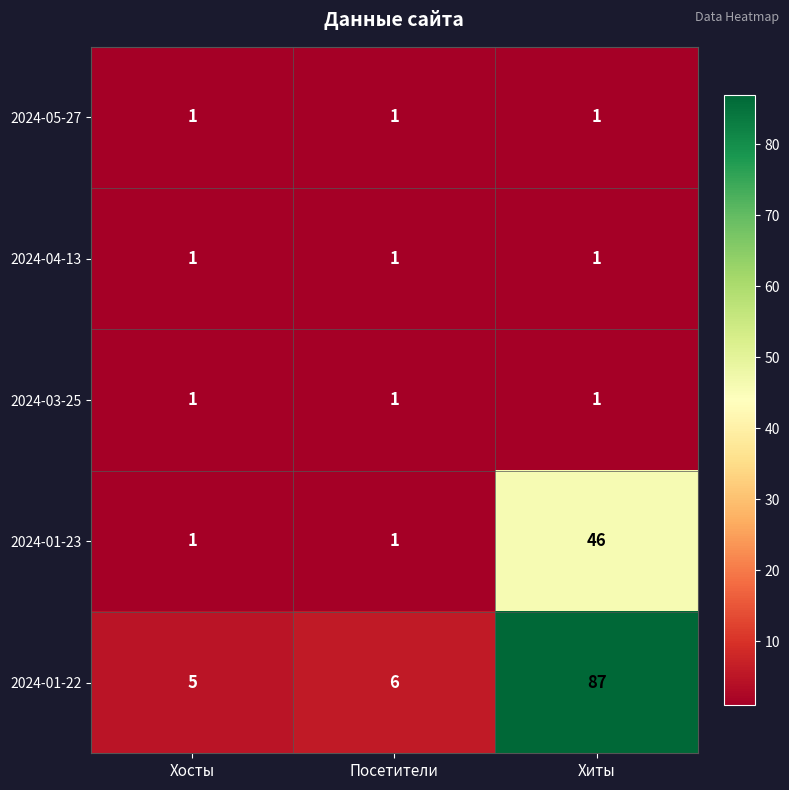

What is the difference between the 2024-01-22 values at Хиты and Хосты?

82